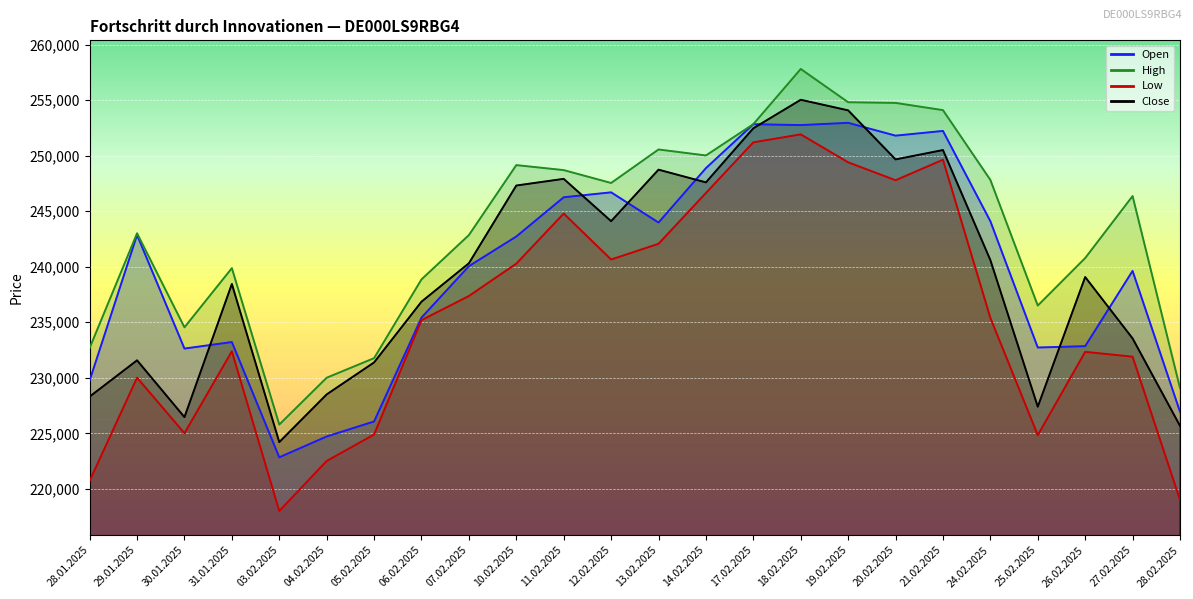

Which has a higher value, 24.02.2025 or 28.01.2025?

24.02.2025